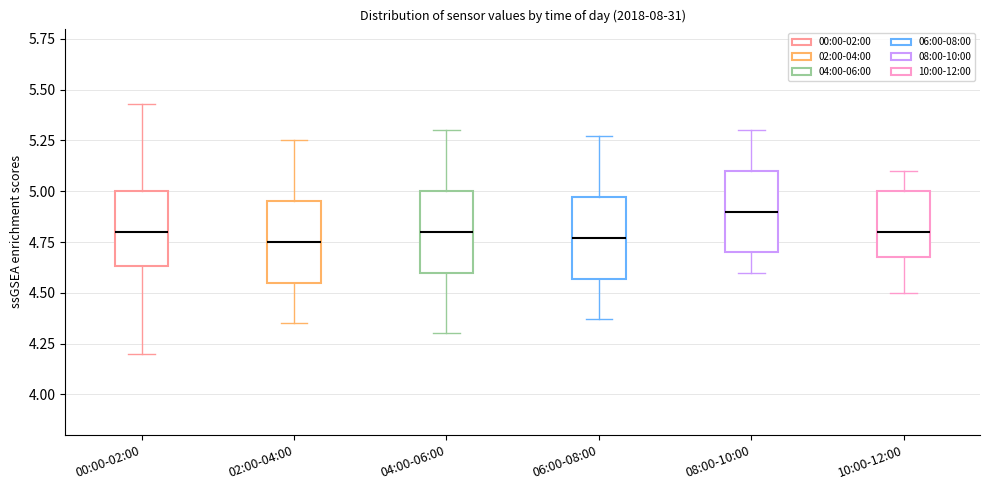

Reading left to right, transcribe this box plot: for each box, give where its median line is, the range the box spans, and where its two whiskers end, as read against the y-axis. The values are not printed on the chart, so give them approximately, as read against the axis.

00:00-02:00: median 4.80, box 4.65 to 5.00, whiskers 4.20 to 5.45
02:00-04:00: median 4.75, box 4.55 to 4.95, whiskers 4.35 to 5.25
04:00-06:00: median 4.80, box 4.60 to 5.00, whiskers 4.30 to 5.30
06:00-08:00: median 4.75, box 4.55 to 4.95, whiskers 4.35 to 5.25
08:00-10:00: median 4.90, box 4.70 to 5.10, whiskers 4.60 to 5.30
10:00-12:00: median 4.80, box 4.70 to 5.00, whiskers 4.50 to 5.10